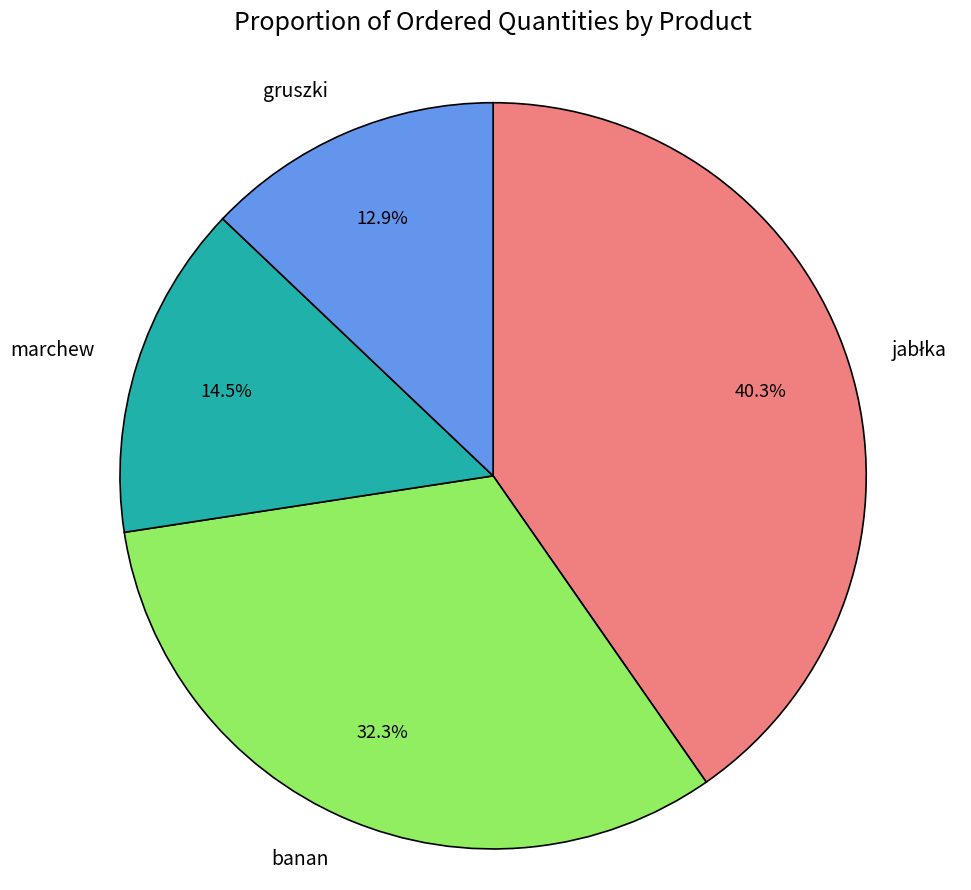

What percentage is the banan slice, to the nearest percent?

32%